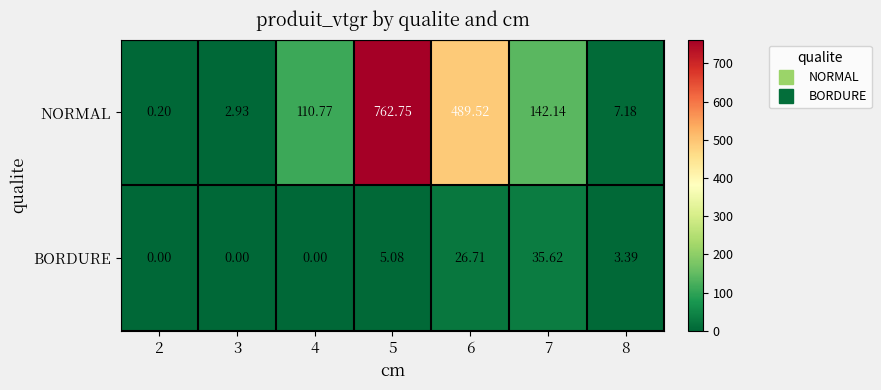

Rank the series at 4 from lowest to highest value.

BORDURE, NORMAL